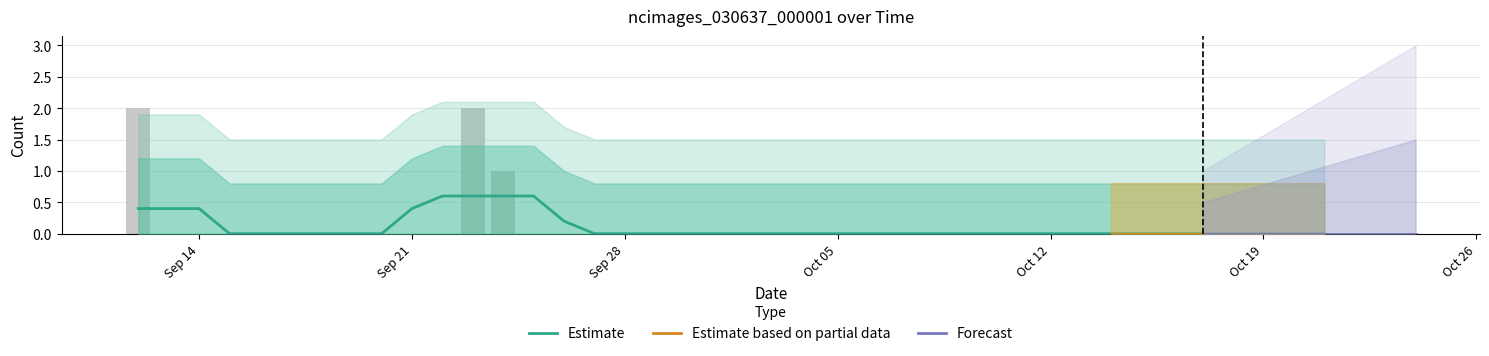

List the labels in order of value, smallest first.

2020-09-13, 2020-09-14, 2020-09-15, 2020-09-16, 2020-09-17, 2020-09-18, 2020-09-19, 2020-09-20, 2020-09-21, 2020-09-22, 2020-09-25, 2020-09-26, 2020-09-27, 2020-09-28, 2020-09-29, 2020-09-30, 2020-10-01, 2020-10-02, 2020-10-03, 2020-10-04, 2020-10-05, 2020-10-06, 2020-10-07, 2020-10-08, 2020-10-09, 2020-10-10, 2020-10-11, 2020-10-12, 2020-10-13, 2020-10-14, 2020-10-15, 2020-10-16, 2020-10-17, 2020-10-18, 2020-10-19, 2020-10-20, 2020-10-21, 2020-09-24, 2020-09-12, 2020-09-23